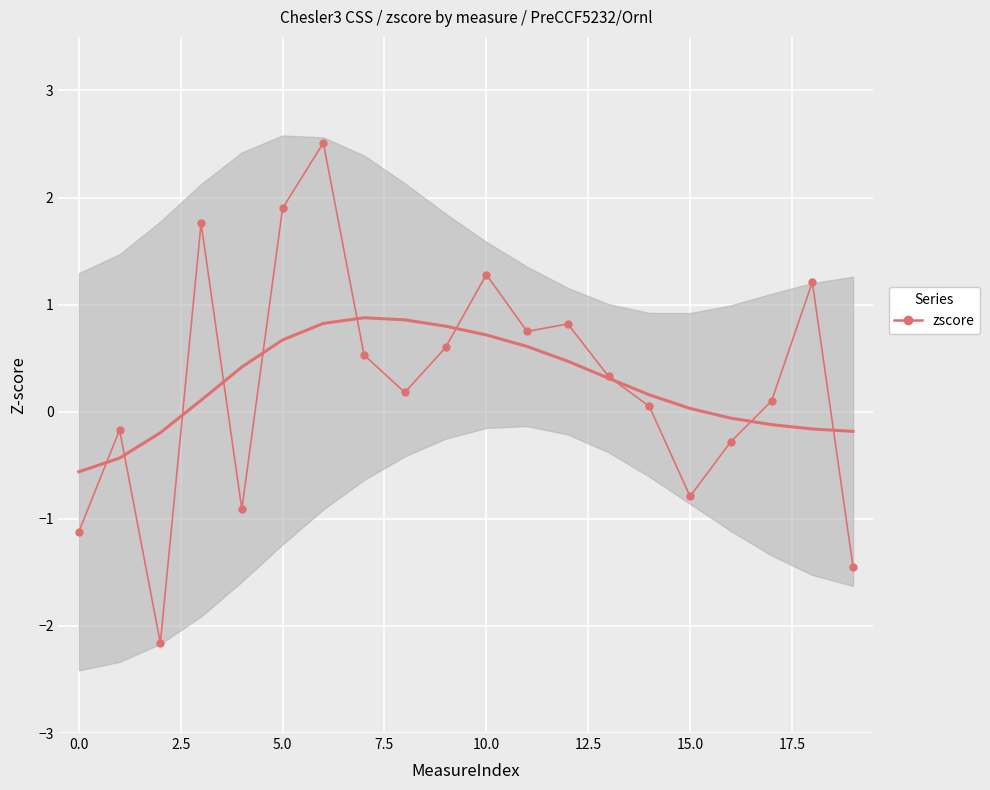

How many points are lower than both their immediate neighbors (excluding endpoints)?

5